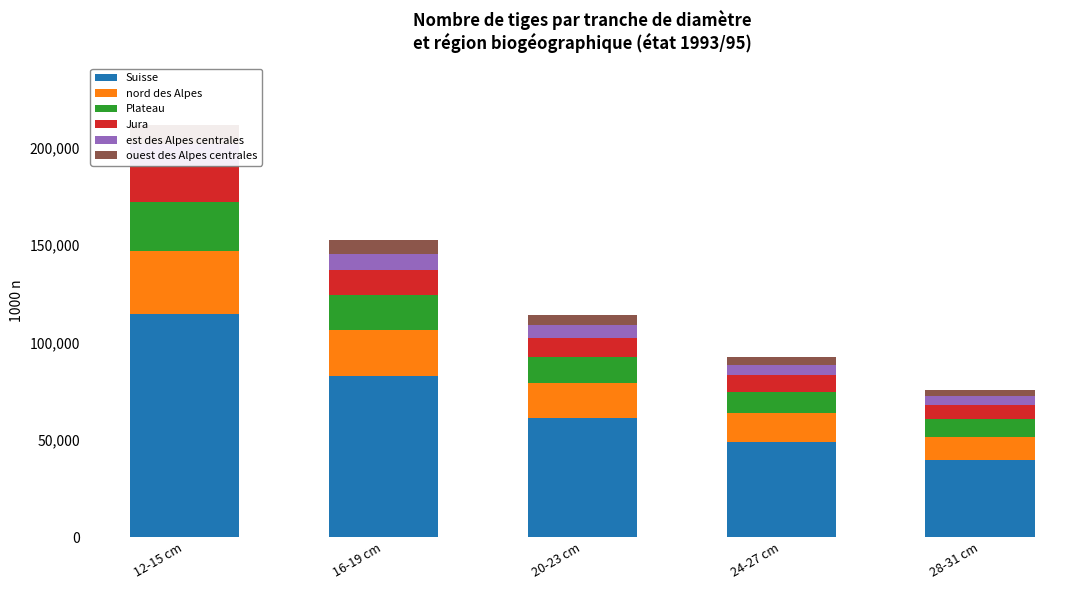

Which series has the largest total across all categories?

Suisse